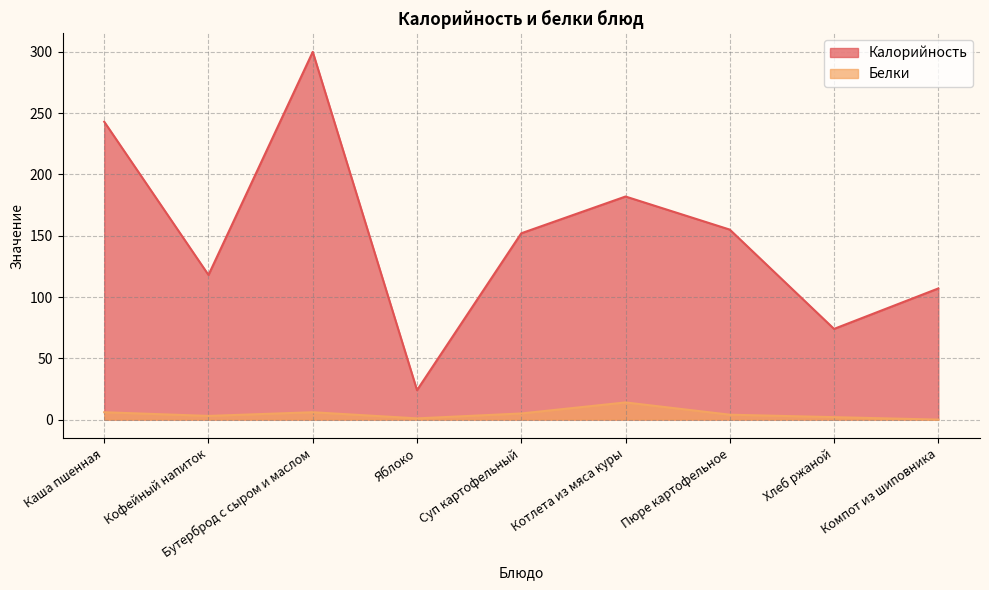

What is the total value across all series at Компот из шиповника?

107